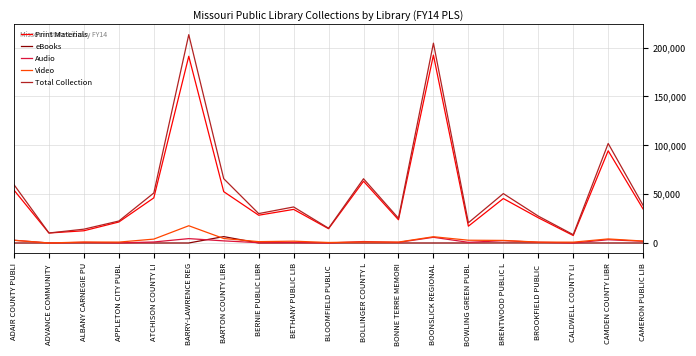

The value of eBooks at CALDWELL COUNTY LI is 0. True or false?

True